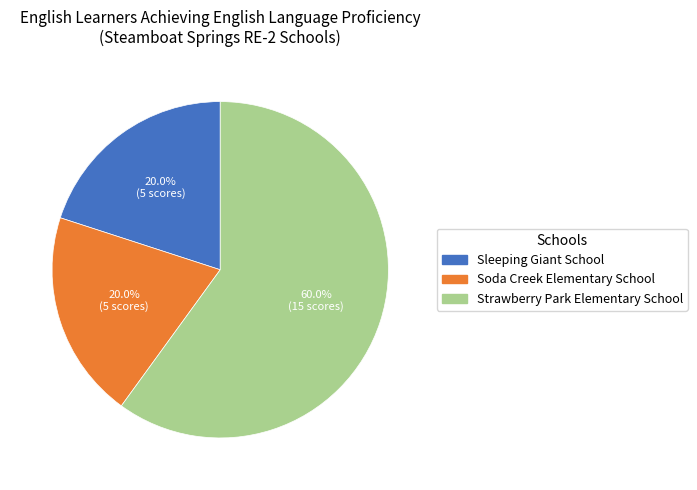

What percentage do Soda Creek Elementary School and Sleeping Giant School together represent?

40.0%